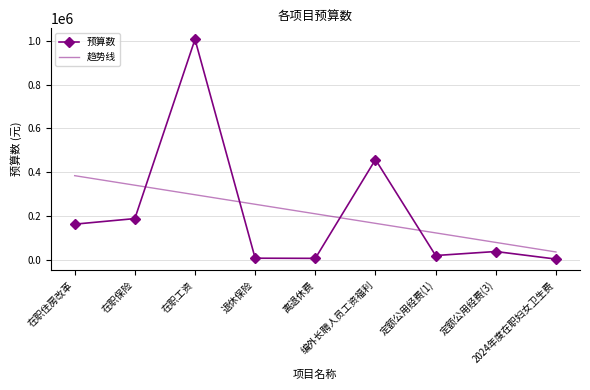

What is the maximum value for 预算数?

1006210.8